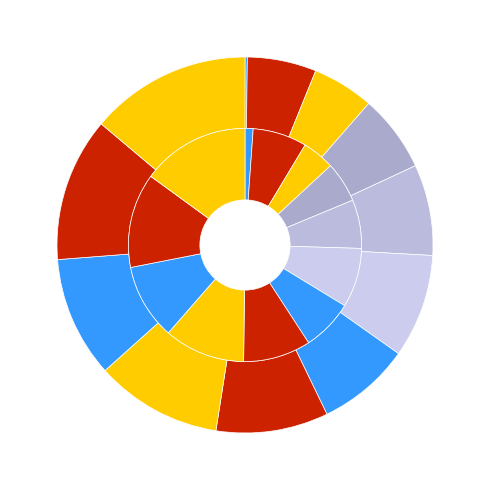

Rank the categories by value from highest to lowest.

2015-11, 2015-10, 2015-09, 2015-08, 2015-07, 2015-04, 2015-06, 2015-02, 2015-05, 2014-12, 2015-03, 2015-01